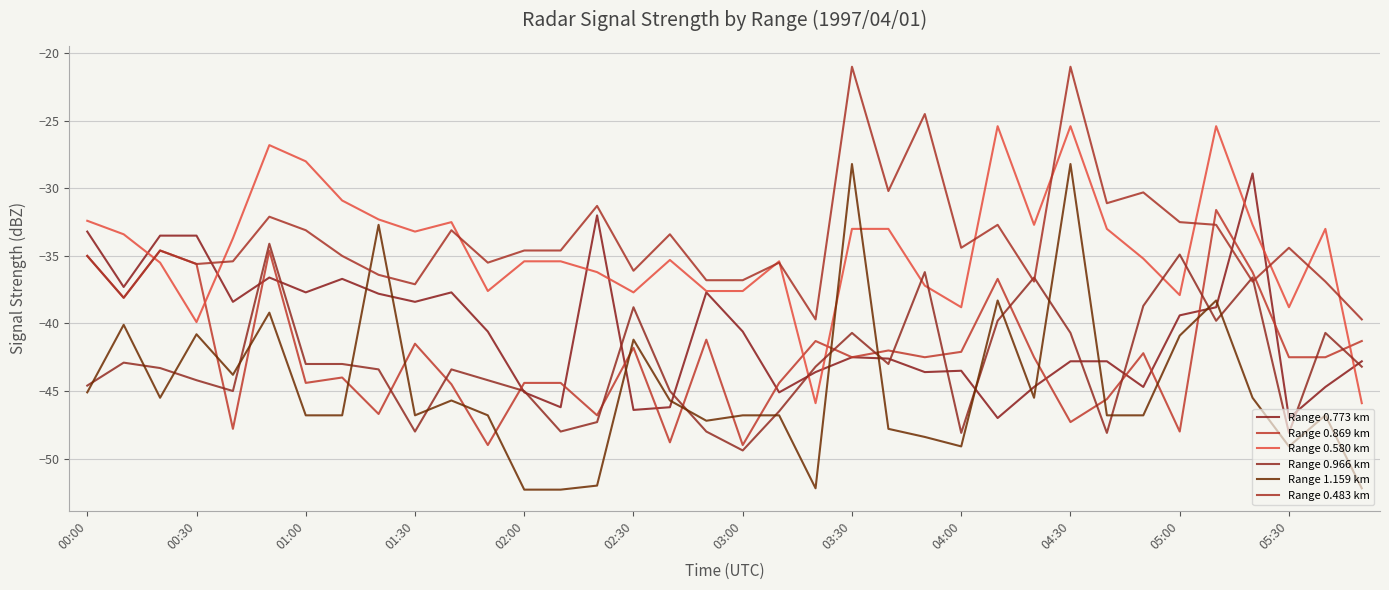

Is this an area chart (filled region under the line)?

No